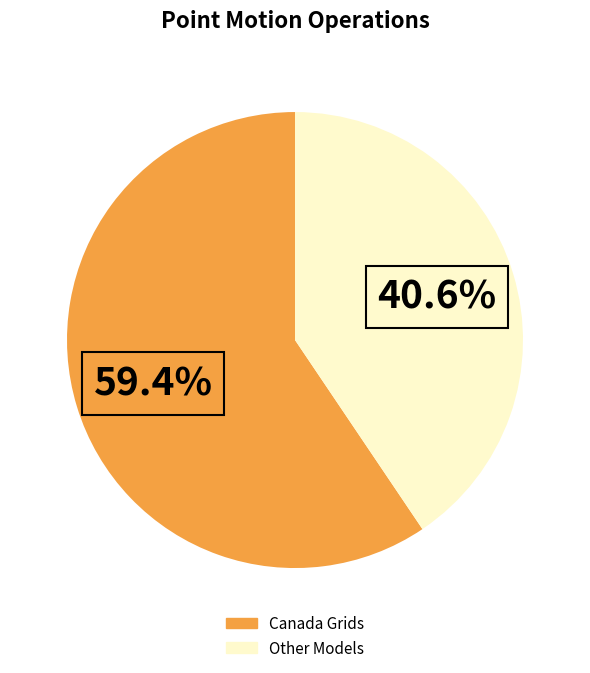

Does any single category account for the majority?

Yes